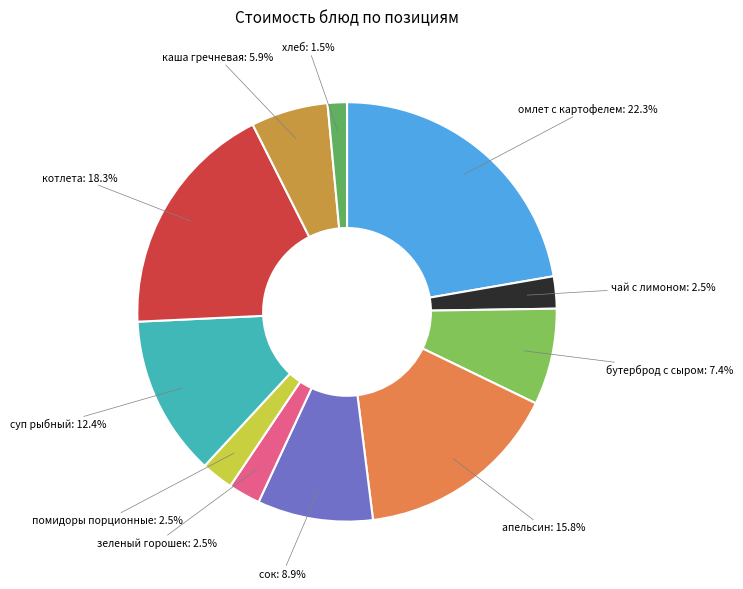

Which has a higher value, хлеб or котлета?

котлета